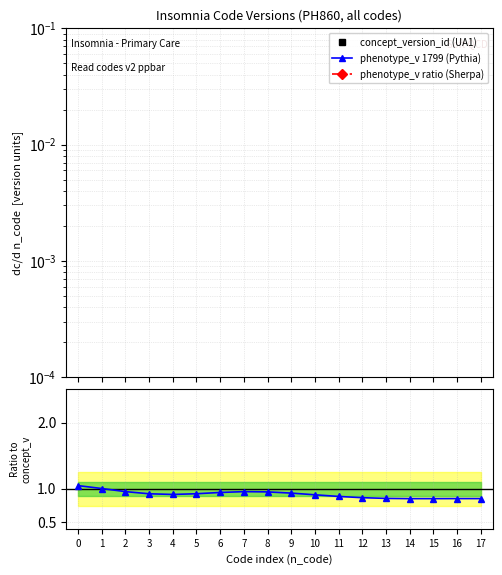

True or false: phenotype_v 1799 (Pythia) has more than 1 interior local peaks.

True